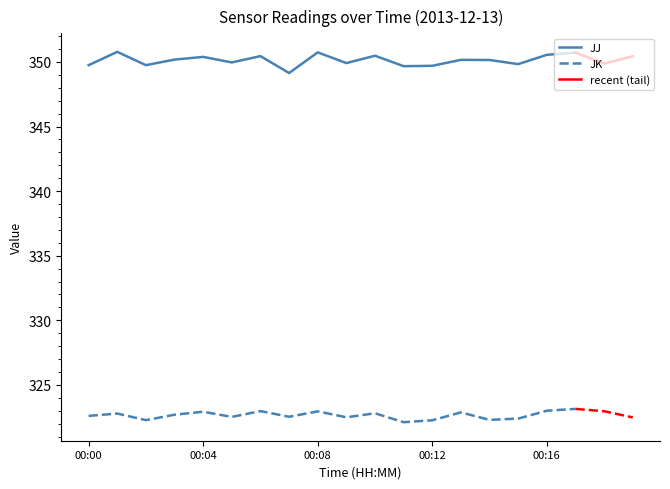

What is the label of the 8th point from the left?

7